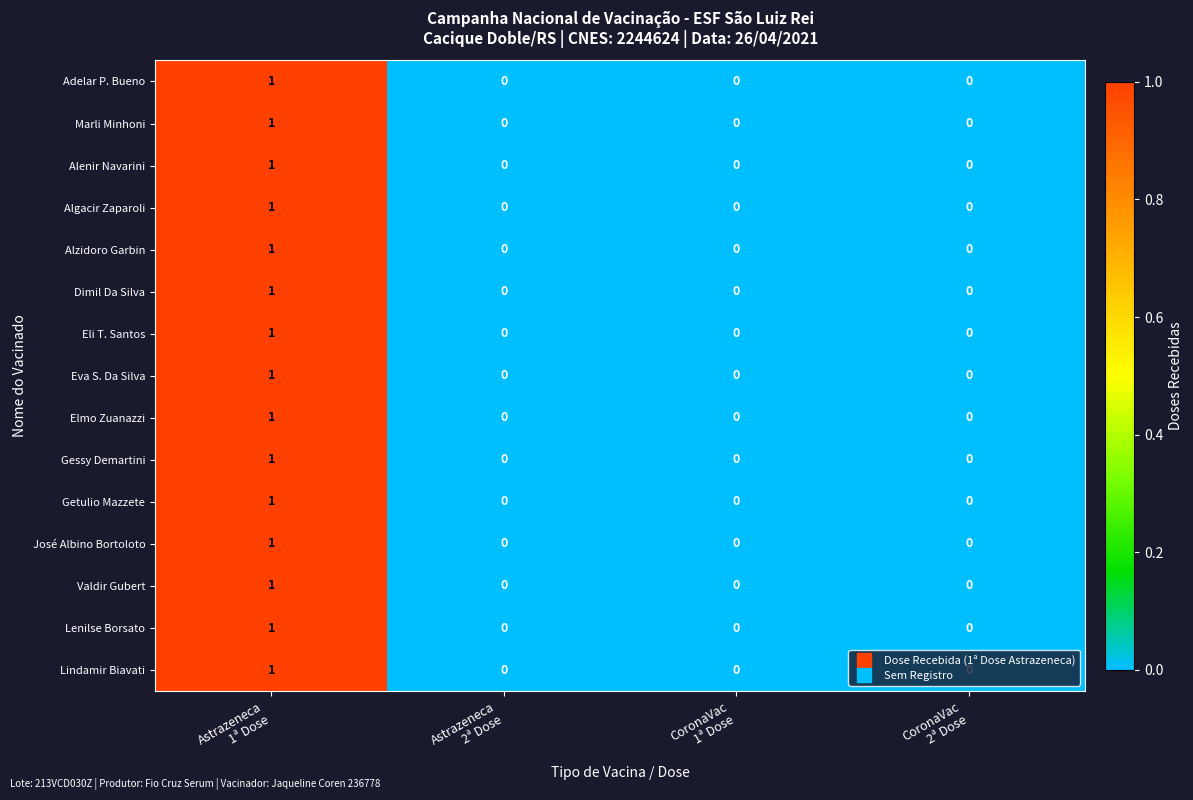

How many series are shown in this chart?

15